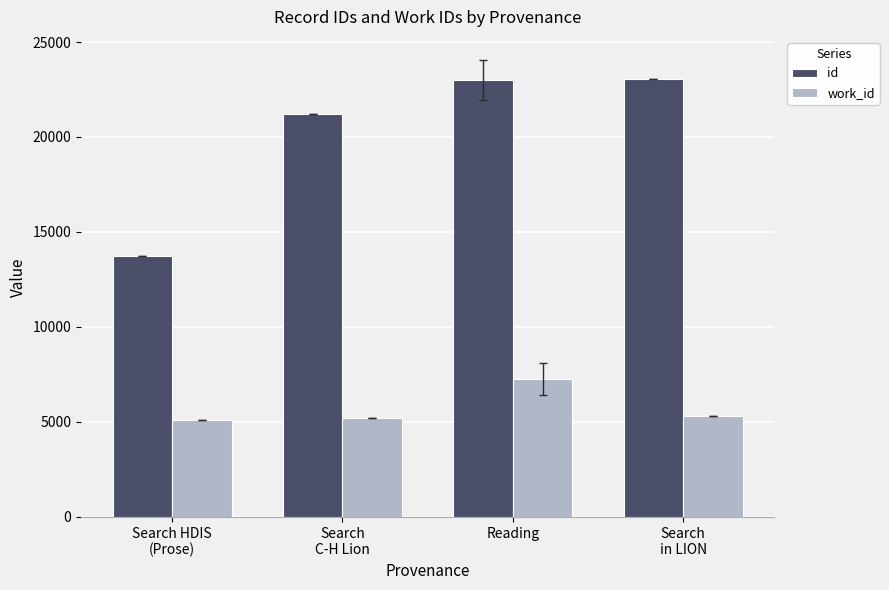

The value of id at Search HDIS
(Prose) is 13737.0. True or false?

True